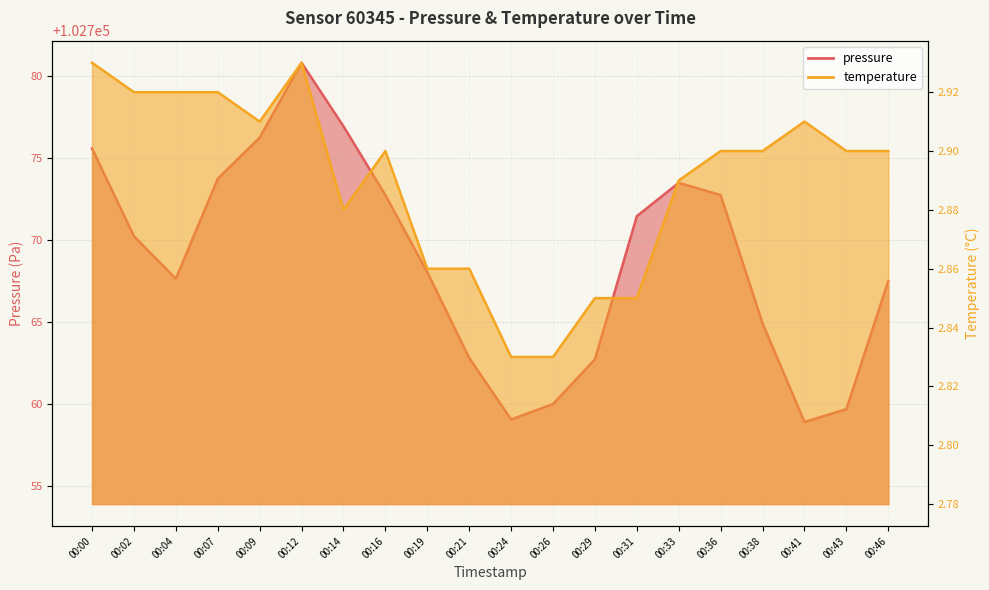

What is the smallest value displayed?

2.8